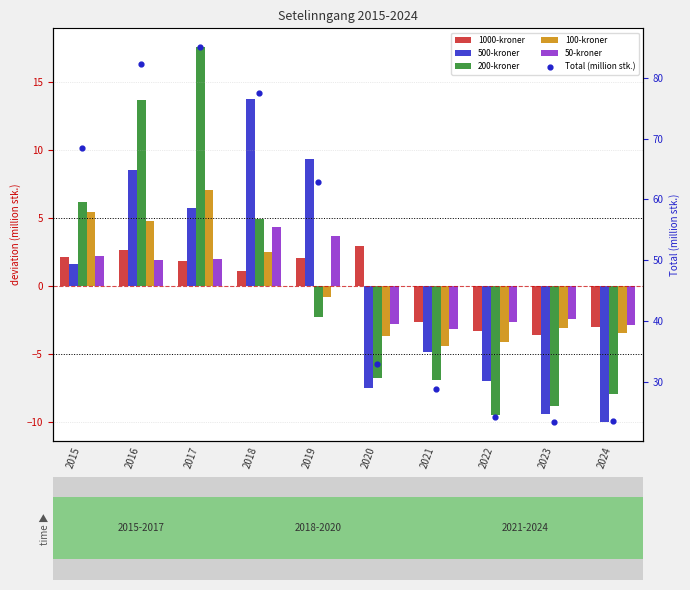

At which category is the sum across all series the highest?

2017